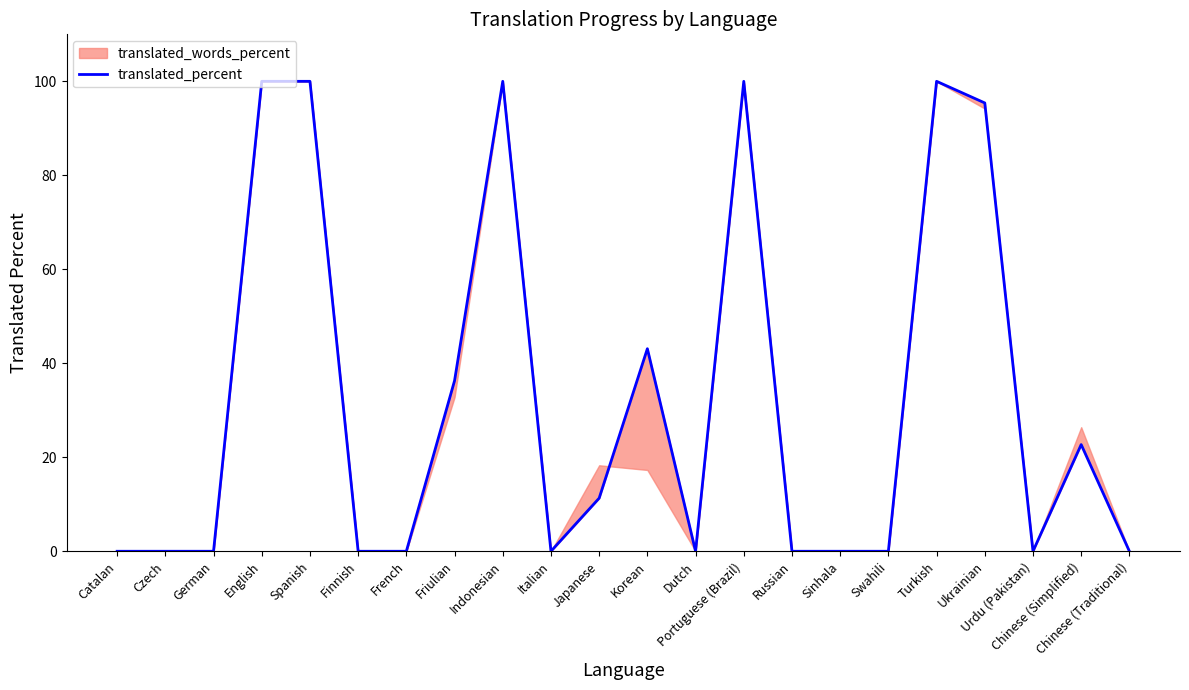

Is it true that the value at Russian is 0.0?

True